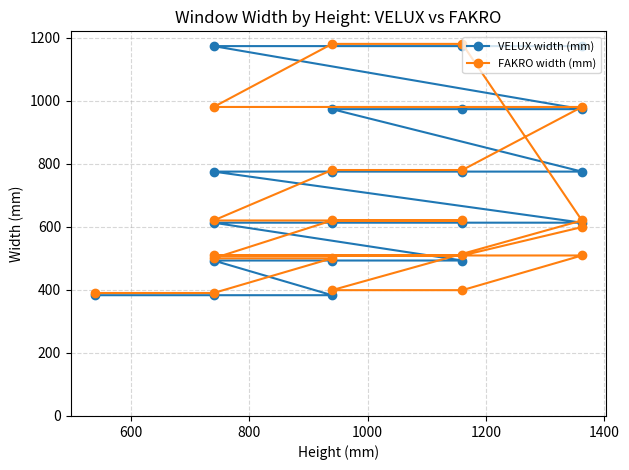

What are all the series names shown in the legend?

VELUX width (mm), FAKRO width (mm)